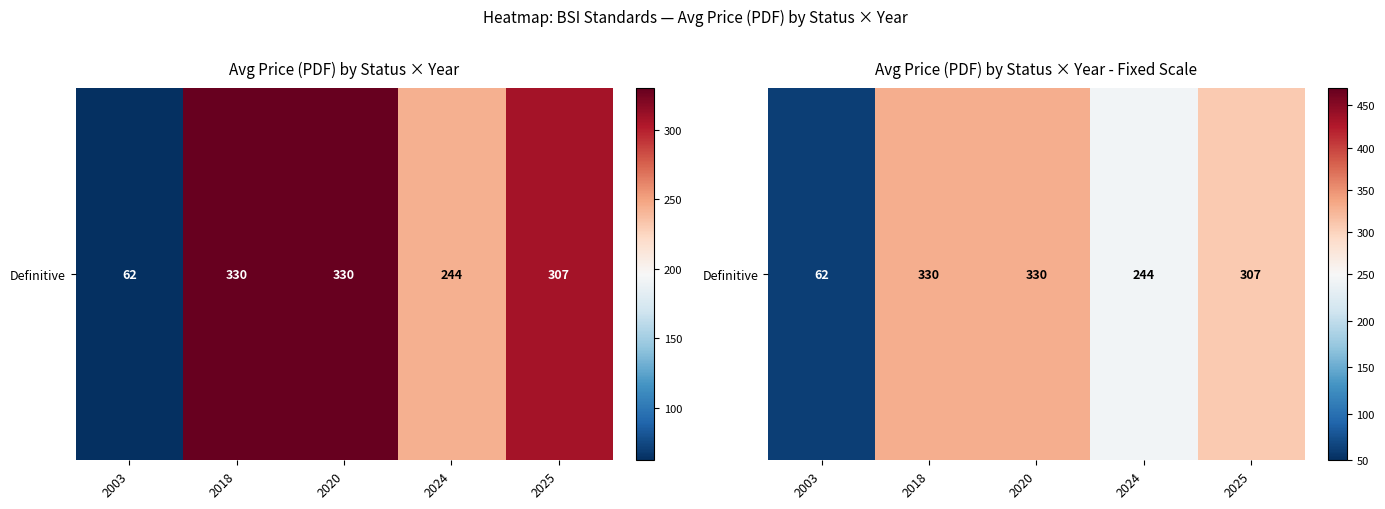

What is the ratio of the value at 2003 to the value at 2024?

0.3